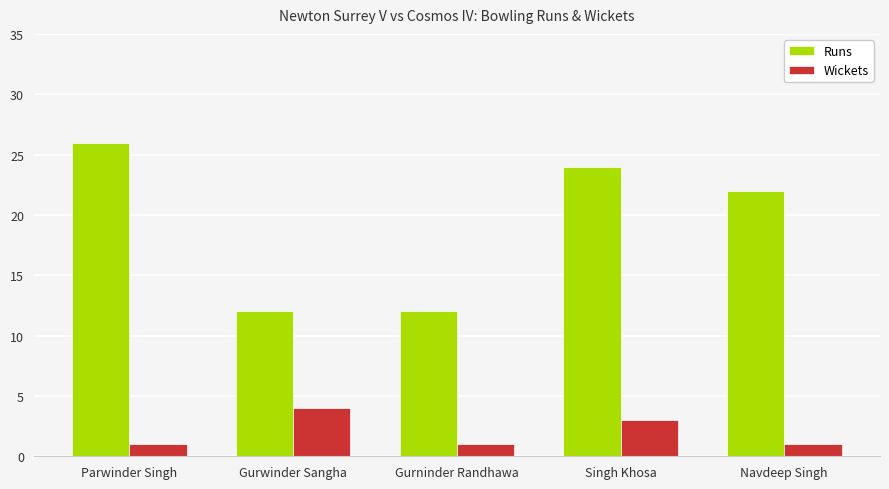

Reading right to left, extract all data points from this chart.

Runs: Navdeep Singh=22	Singh Khosa=24	Gurninder Randhawa=12	Gurwinder Sangha=12	Parwinder Singh=26
Wickets: Navdeep Singh=1	Singh Khosa=3	Gurninder Randhawa=1	Gurwinder Sangha=4	Parwinder Singh=1